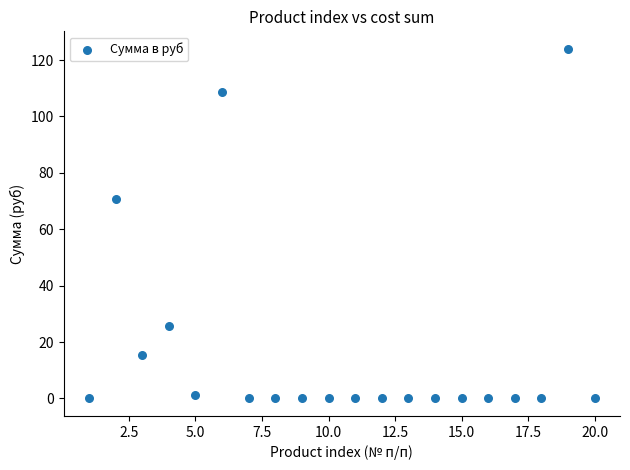

What is the range of Y values (max minus min)?

124.0